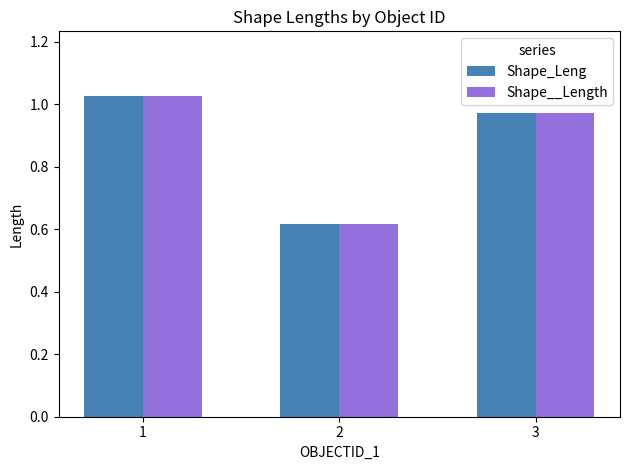

What is the sum of all Shape_Leng values?

2.6